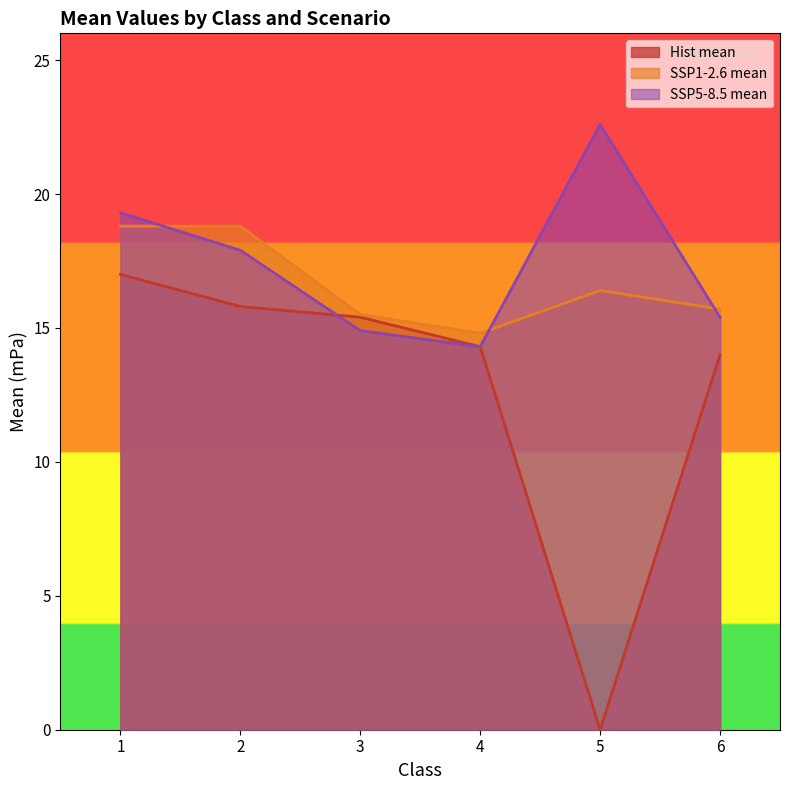

Reading left to right, extract all data points from this chart.

Hist mean: 17.0	15.8	15.4	14.3	0.0	14.0
SSP1-2.6 mean: 18.8	18.8	15.5	14.8	16.4	15.7
SSP5-8.5 mean: 19.3	17.9	14.9	14.3	22.6	15.4